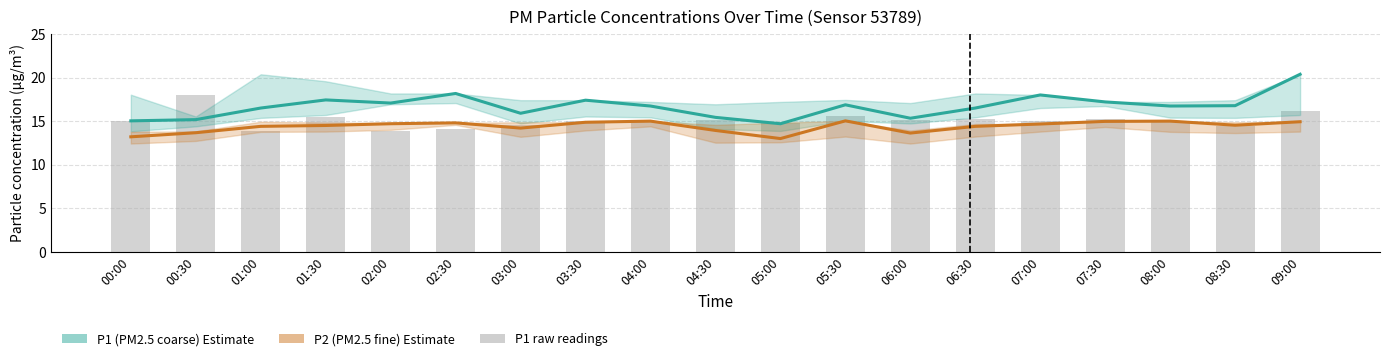

At which label is P2 estimate closest to 14?

04:30